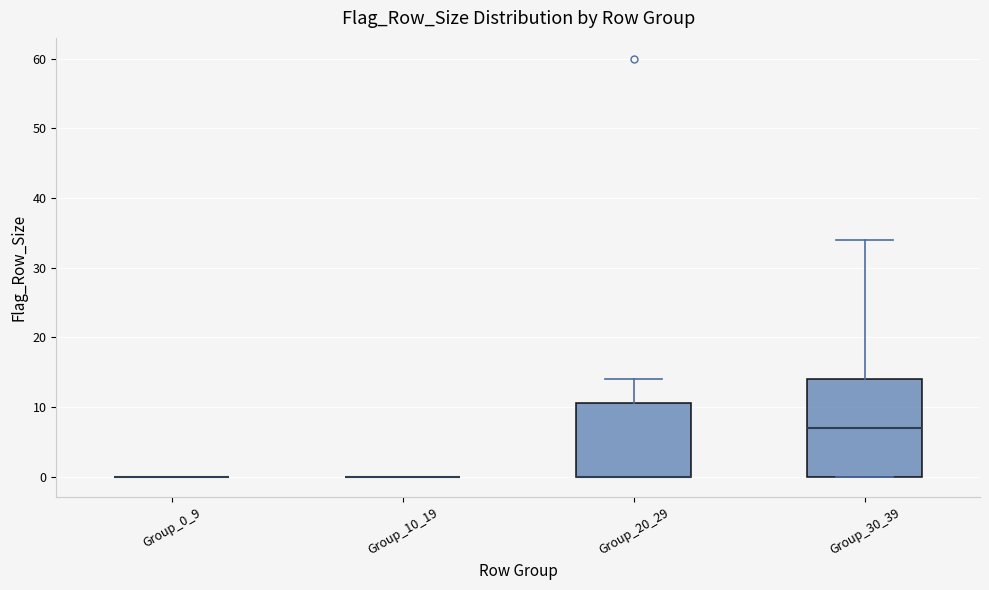

Comparing the boxes themselves (not the whiskers), which one is the tallest?

Group_30_39